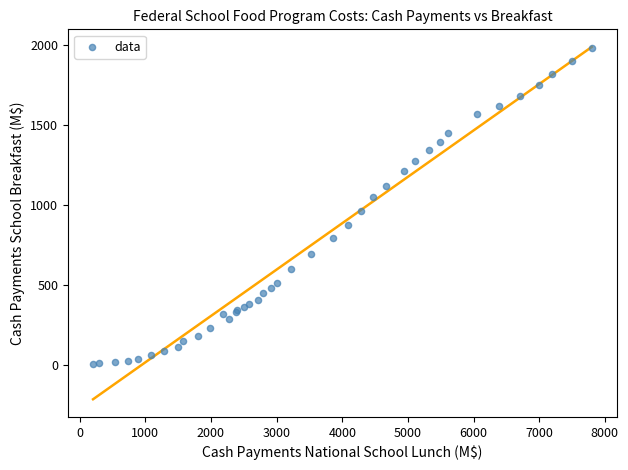

What Y value in the scatter plot is closest to 992?

963.6